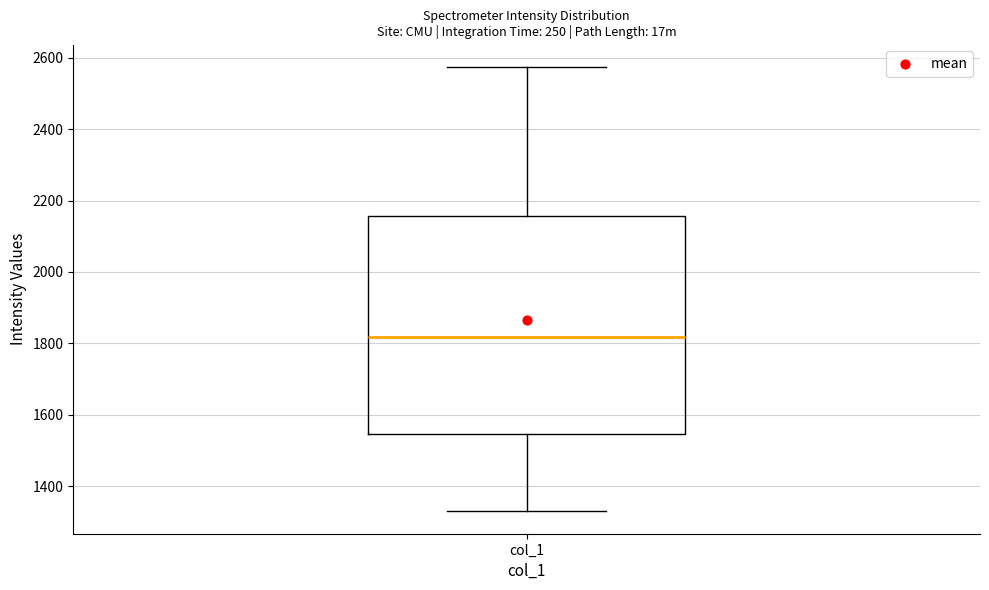

Read this box plot against the y-axis: the position of the median line, the range covered by the box, and the ends of both whiskers. The values are not printed on the chart, so give them approximately, as read against the axis.

median 1820, box 1540 to 2160, whiskers 1320 to 2580